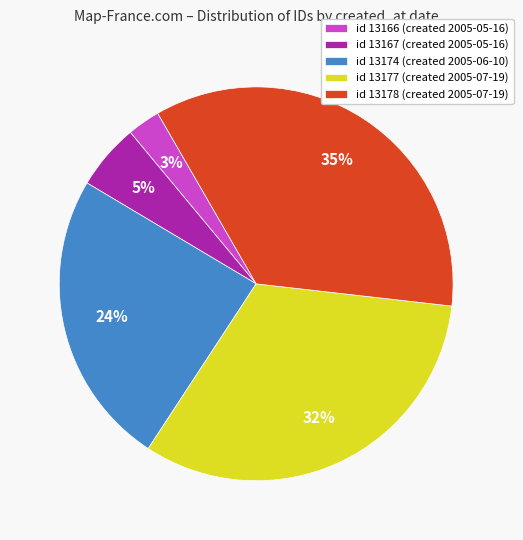

What is the smallest slice in the pie chart?

id 13166 (created 2005-05-16)